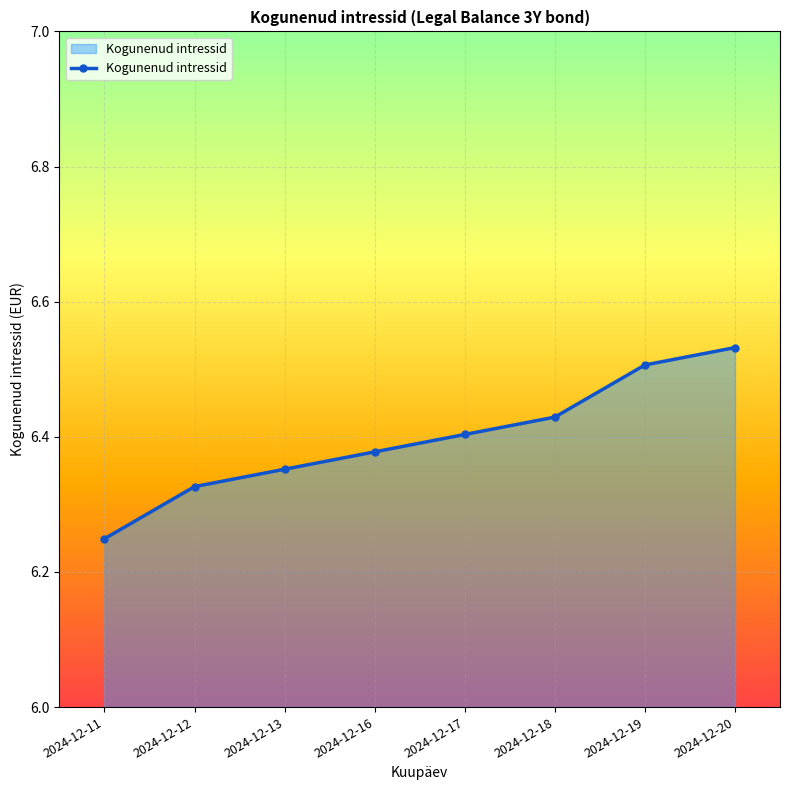

True or false: there are more than 2 points higher than both neighbors.

False